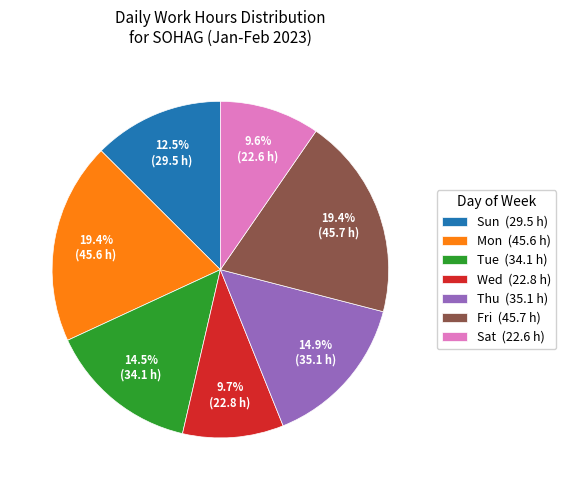

What is the ratio of the value at Thu (35.1 h) to the value at Wed (22.8 h)?

1.5